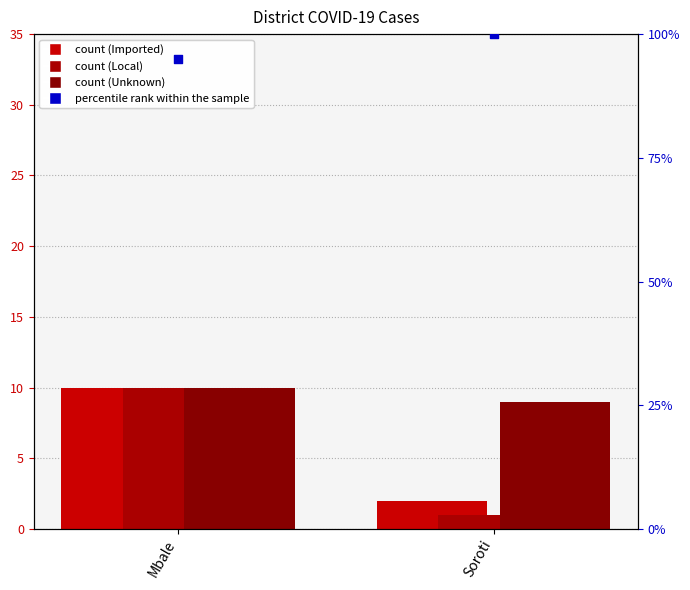

At how many categories does at least one series exceed 49?

2